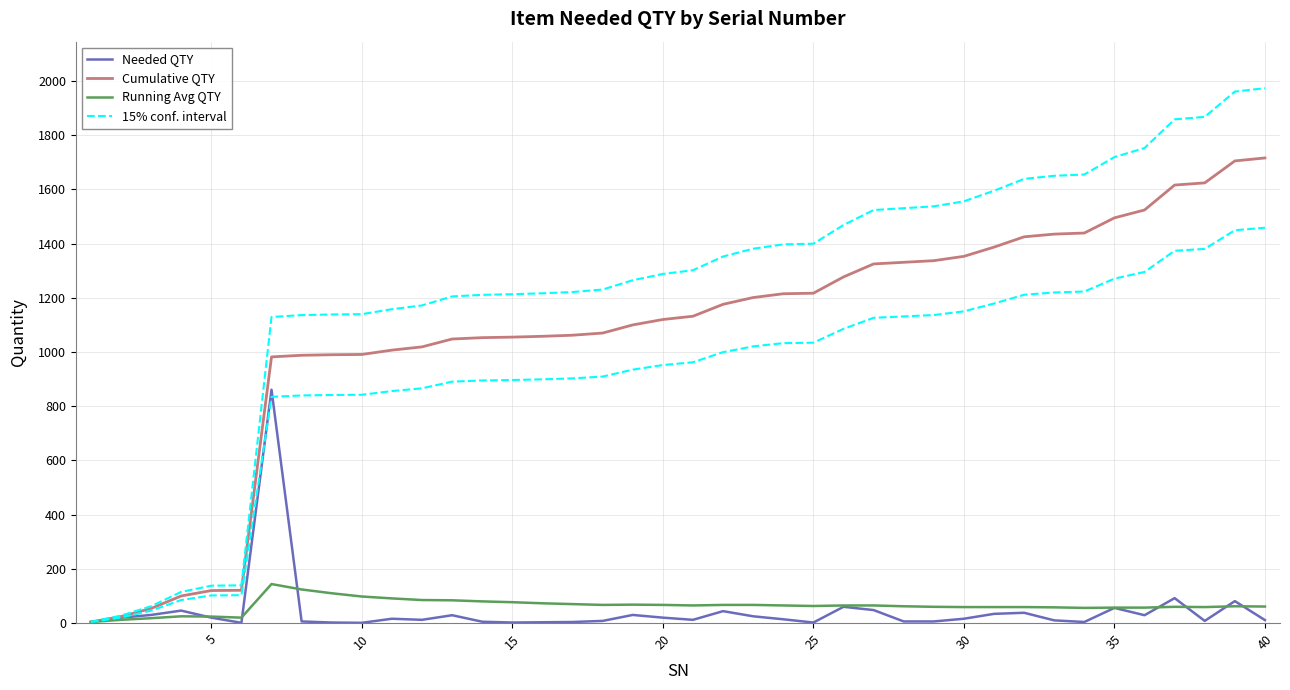

Does the chart display data point markers on the line(s)?

No